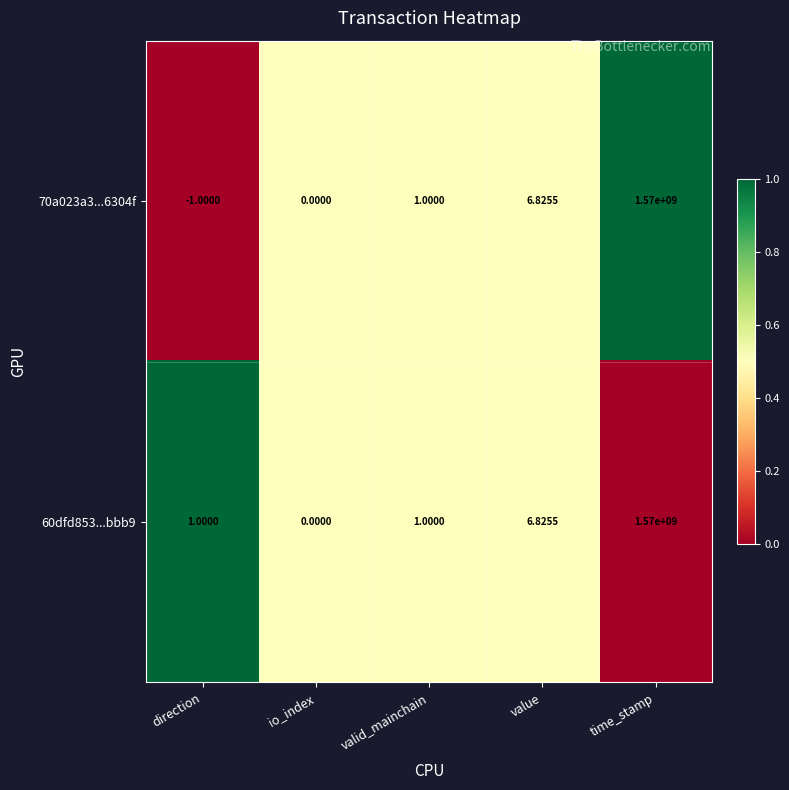

Which category has the highest value across all series?

time_stamp